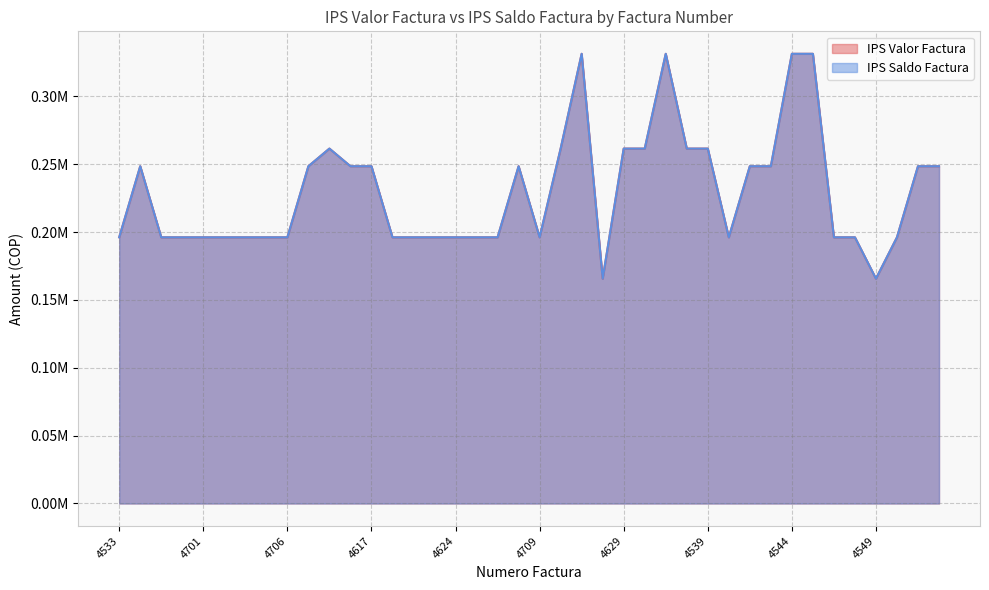

What is the label of the 6th point from the left?

4702